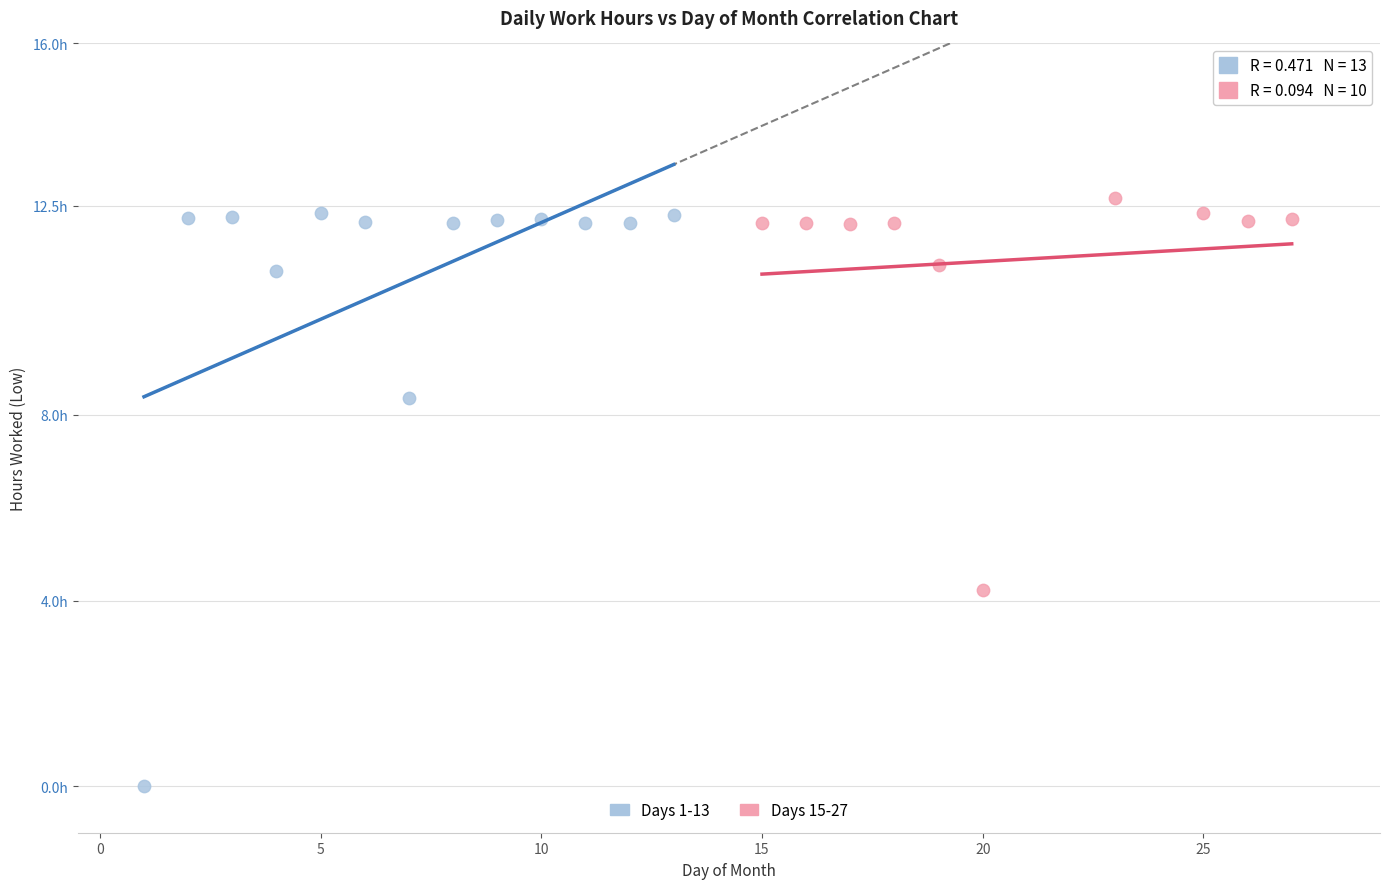

Which series contains the highest Y value?

Days 15-27